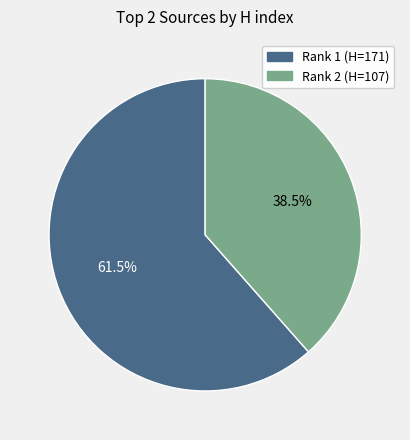

Count the number of slices in the pie.

2